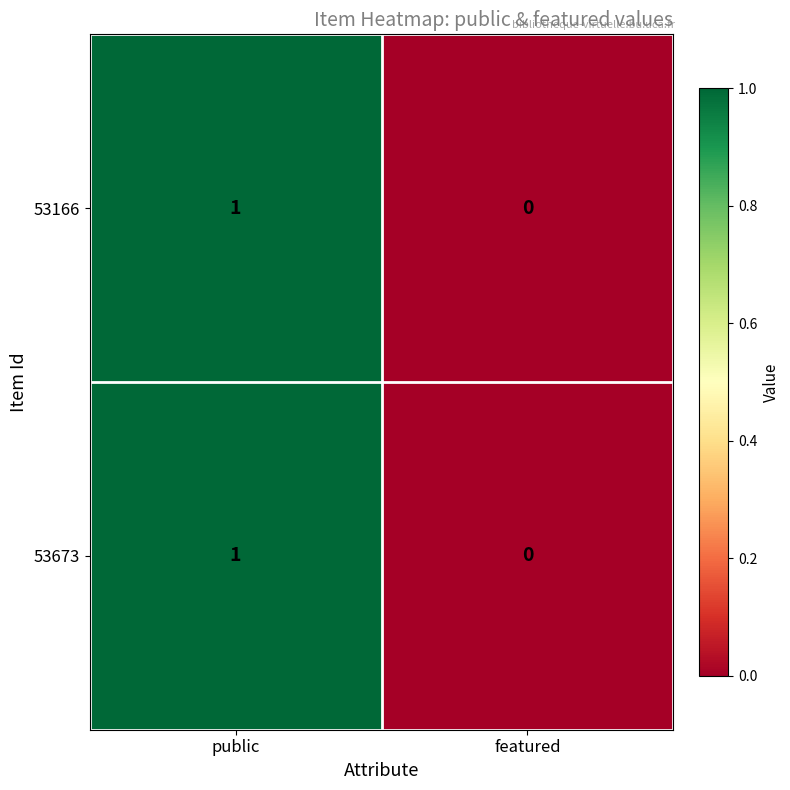

At which label is 53166 closest to 0?

featured